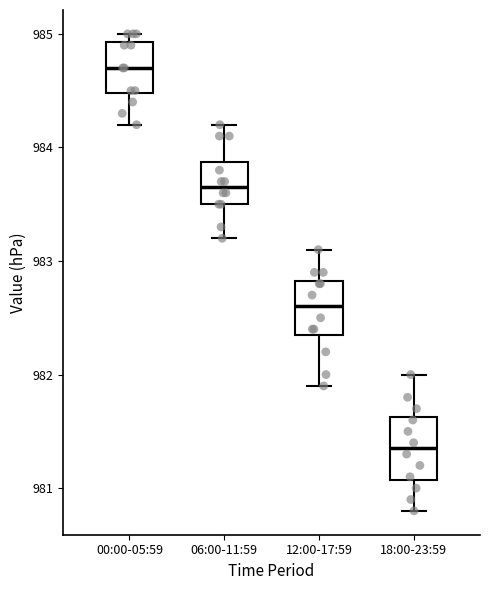

Reading left to right, transcribe this box plot: for each box, give where its median line is, the range the box spans, and where its two whiskers end, as read against the y-axis. The values are not printed on the chart, so give them approximately, as read against the axis.

00:00-05:59: median 984.7, box 984.5 to 984.9, whiskers 984.2 to 985.0
06:00-11:59: median 983.7, box 983.5 to 983.9, whiskers 983.2 to 984.2
12:00-17:59: median 982.6, box 982.4 to 982.8, whiskers 981.9 to 983.1
18:00-23:59: median 981.4, box 981.1 to 981.6, whiskers 980.8 to 982.0